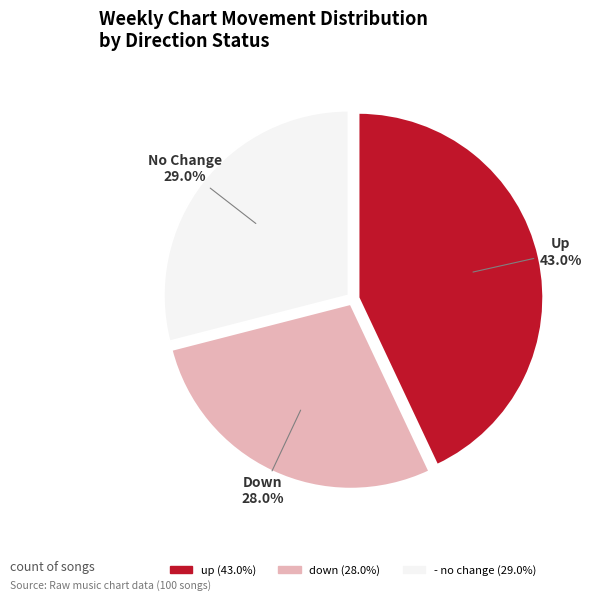

How many slices are in this pie chart?

3